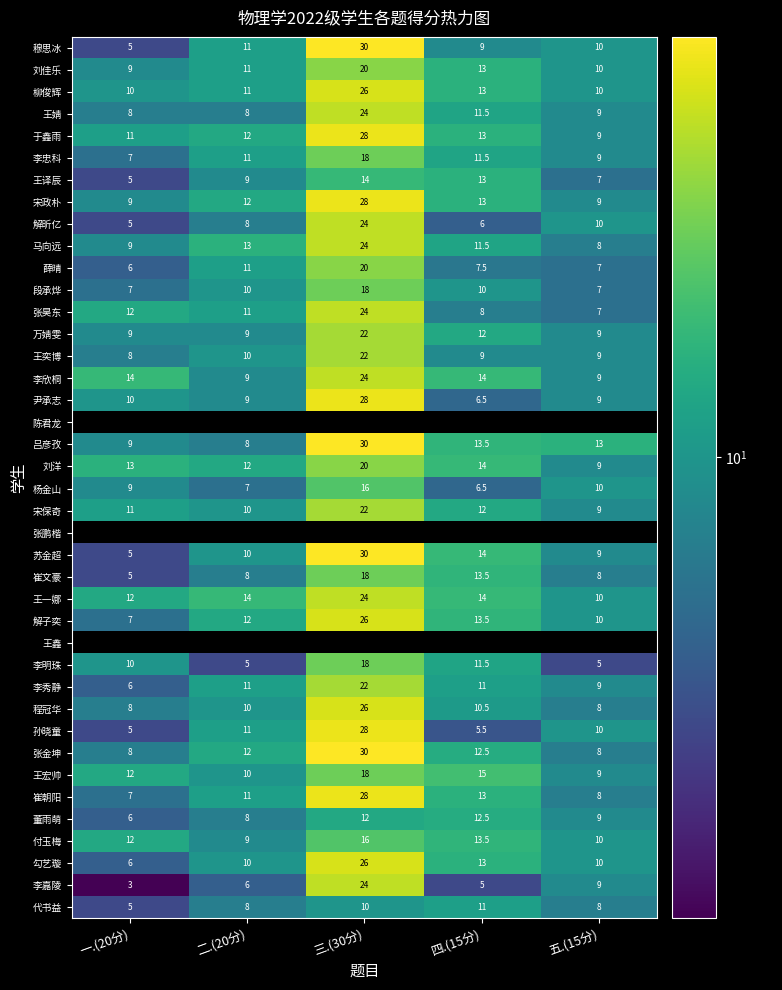

At which category is the sum across all series the highest?

三.(30分)